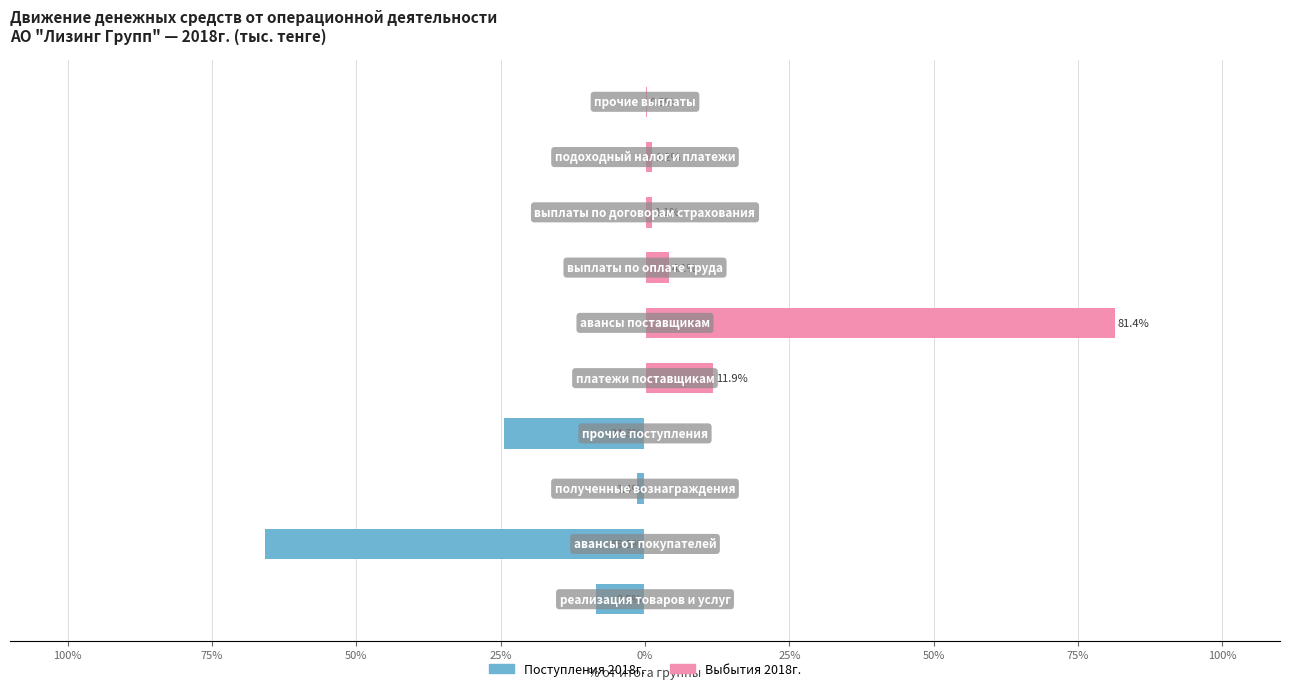

What is the total value across all series at 75%?

-1.4